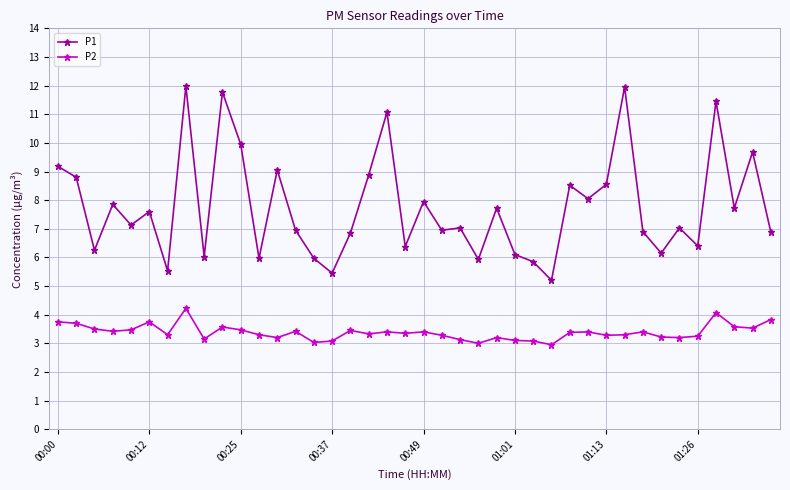

How many lines are shown in the chart?

2